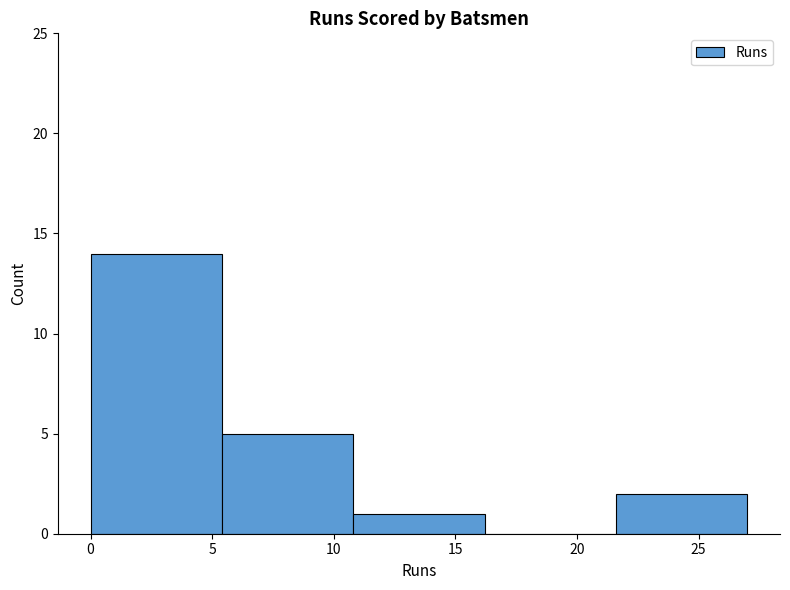

Reading left to right, transcribe this chart: for each bar, give the range it covers on the x-axis and its height. Neither the bar edges nor the heights are printed on the chart, so give them approximately, as read against the axes.

0.0 to 5.4: 14
5.4 to 10.8: 5
10.8 to 16.2: 1
16.2 to 21.6: 0
21.6 to 27.0: 2